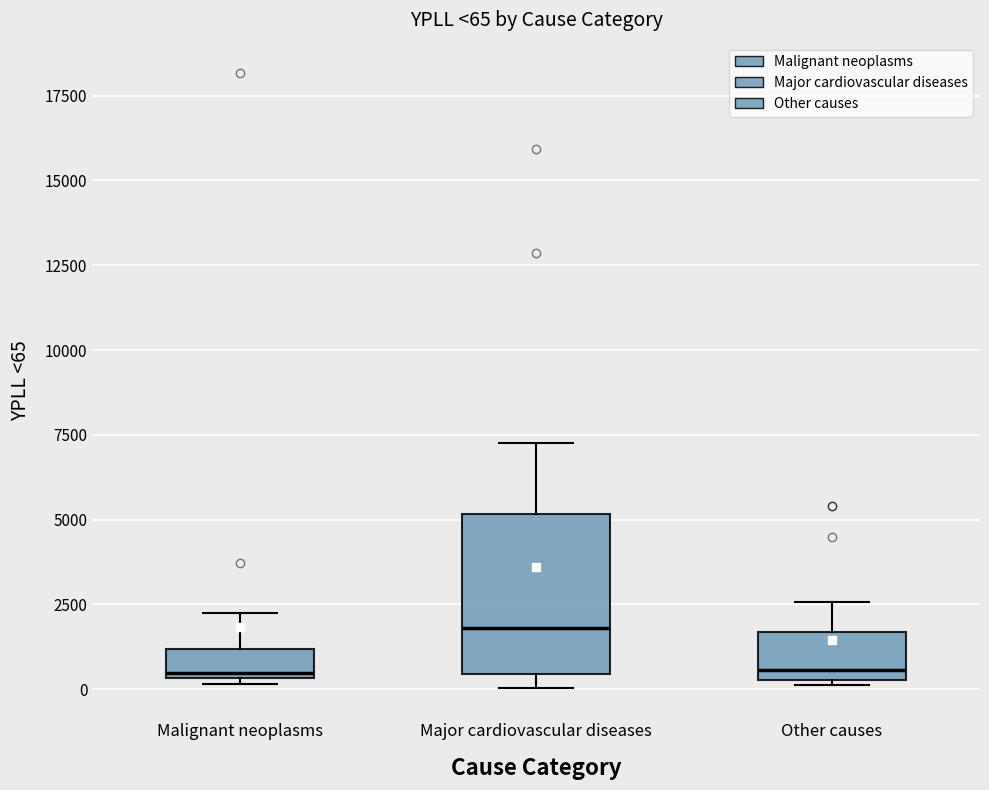

Which box's median line is the highest?

Major cardiovascular diseases